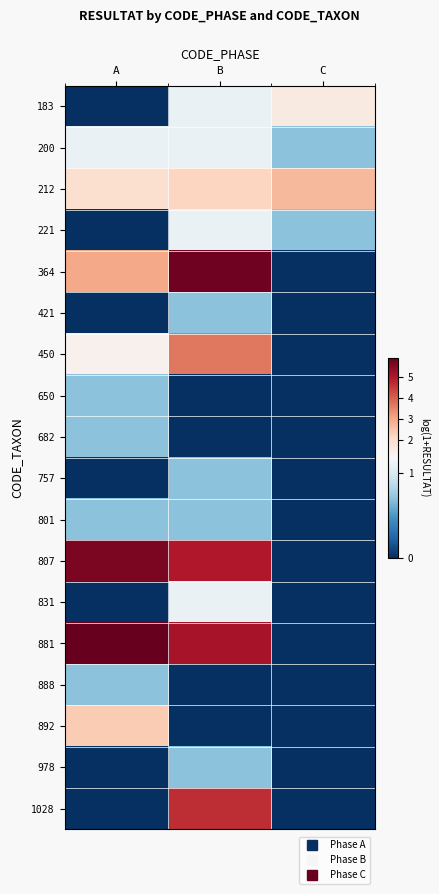

Count the number of categories in the chart.

3